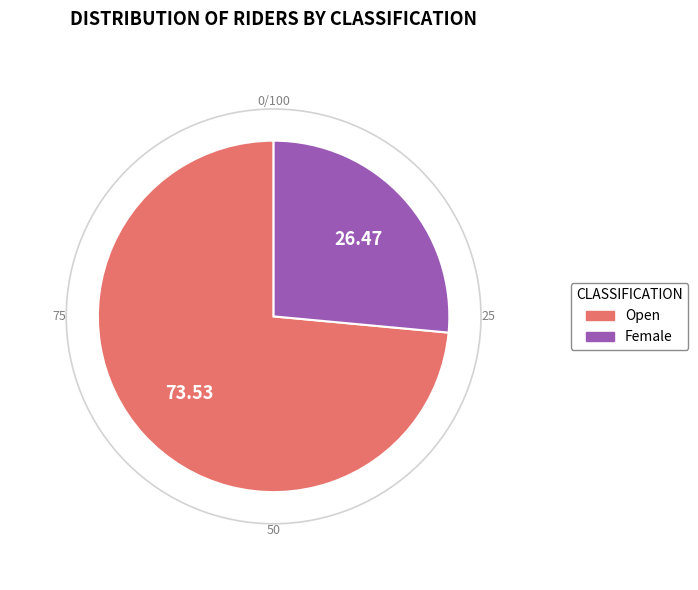

What is the ratio of the value at Female to the value at Open?

0.4